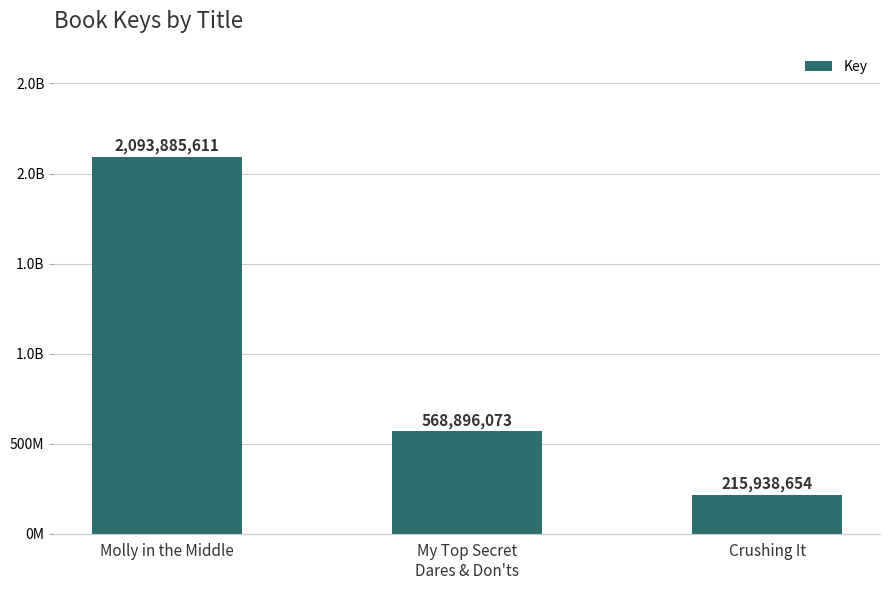

Which has a higher value, Crushing It or My Top Secret
Dares & Don'ts?

My Top Secret
Dares & Don'ts